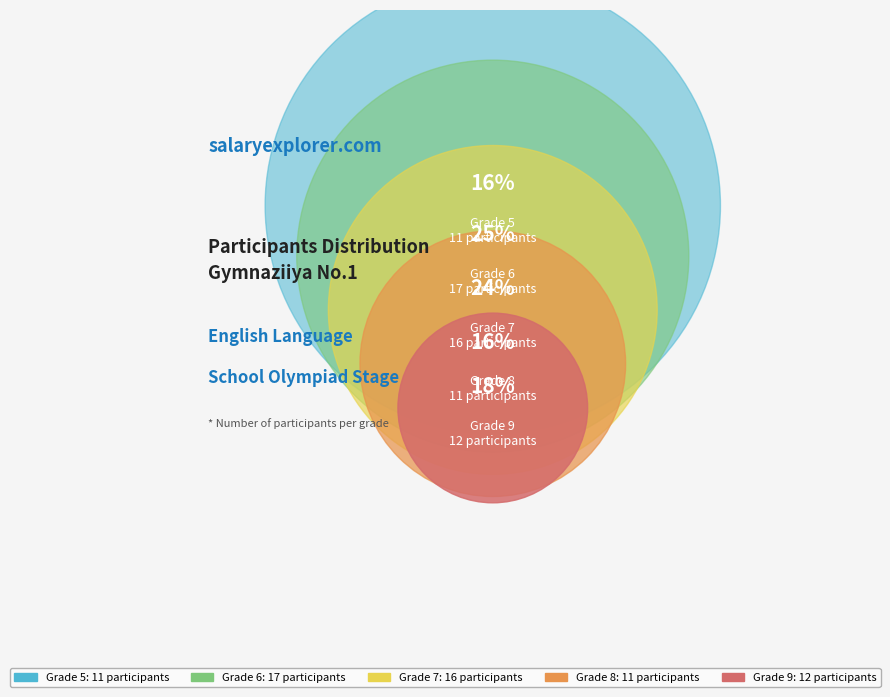

To the nearest percent, what percentage of the pie is 7?

24%